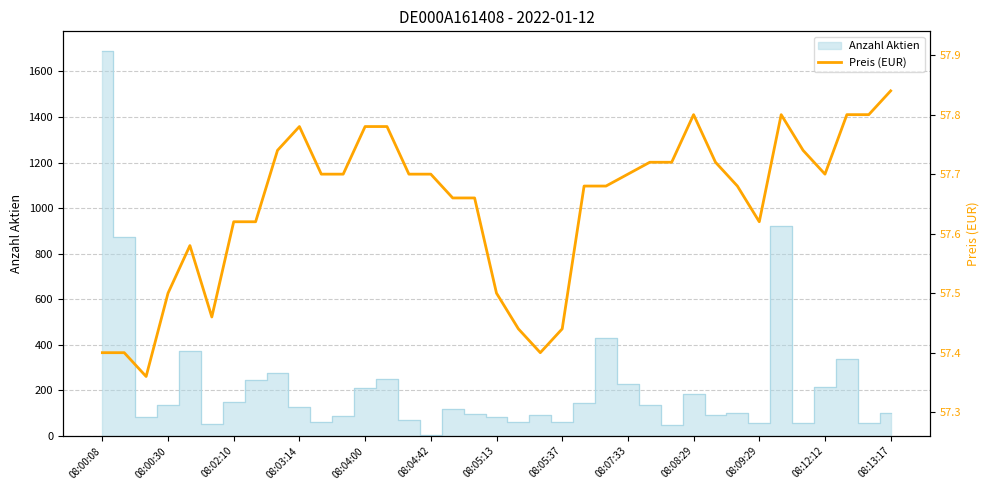

What value does the data have at 08:12:12?

57.7